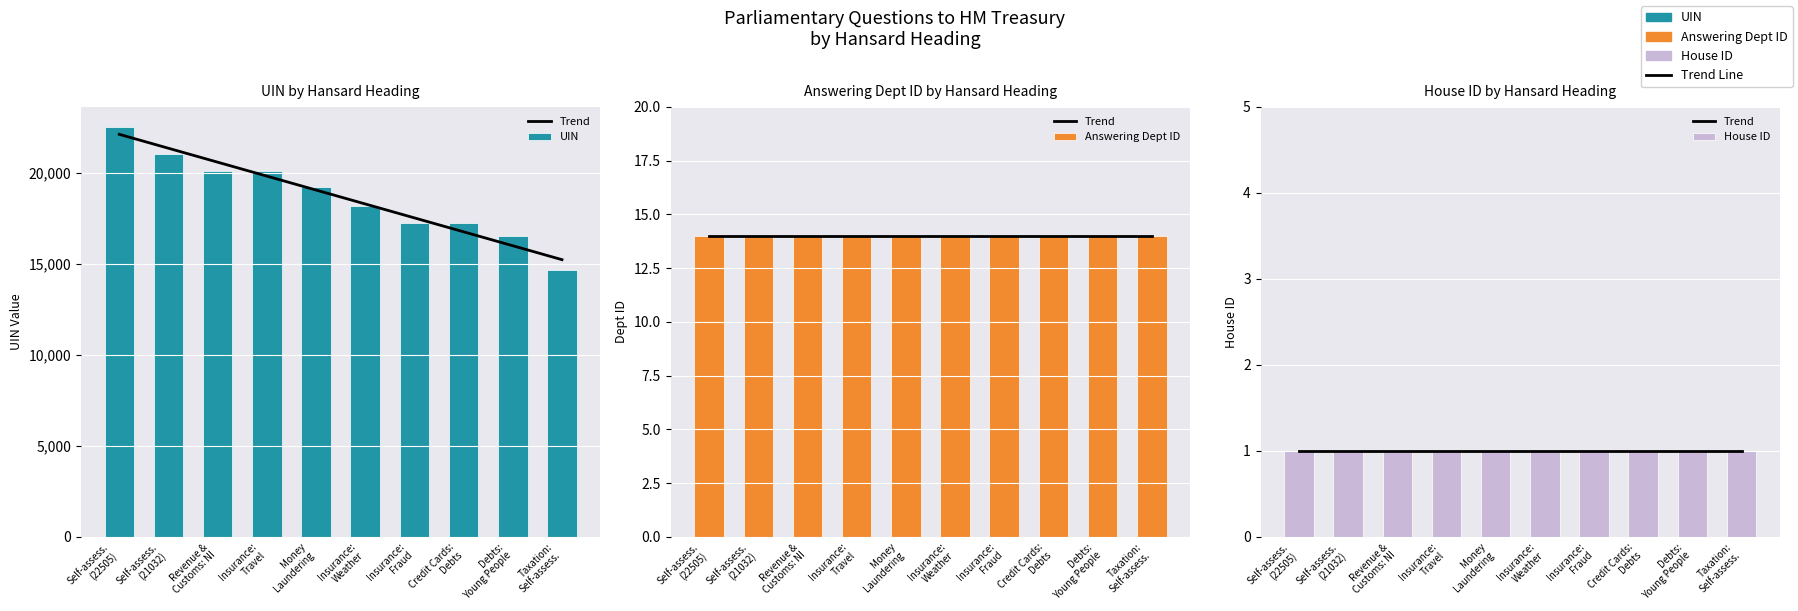

Reading left to right, extract all data points from this chart.

Trend: Self-assess.
(22505)=1	Self-assess.
(21032)=1	Revenue &
Customs: NI=1	Insurance:
Travel=1	Money
Laundering=1	Insurance:
Weather=1	Insurance:
Fraud=1	Credit Cards:
Debts=1	Debts:
Young People=1	Taxation:
Self-assess.=1
UIN: Self-assess.
(22505)=22505	Self-assess.
(21032)=21032	Revenue &
Customs: NI=20104	Insurance:
Travel=20090	Money
Laundering=19232	Insurance:
Weather=18210	Insurance:
Fraud=17228	Credit Cards:
Debts=17230	Debts:
Young People=16529	Taxation:
Self-assess.=14642
Answering Dept ID: Self-assess.
(22505)=14	Self-assess.
(21032)=14	Revenue &
Customs: NI=14	Insurance:
Travel=14	Money
Laundering=14	Insurance:
Weather=14	Insurance:
Fraud=14	Credit Cards:
Debts=14	Debts:
Young People=14	Taxation:
Self-assess.=14
House ID: Self-assess.
(22505)=1	Self-assess.
(21032)=1	Revenue &
Customs: NI=1	Insurance:
Travel=1	Money
Laundering=1	Insurance:
Weather=1	Insurance:
Fraud=1	Credit Cards:
Debts=1	Debts:
Young People=1	Taxation:
Self-assess.=1